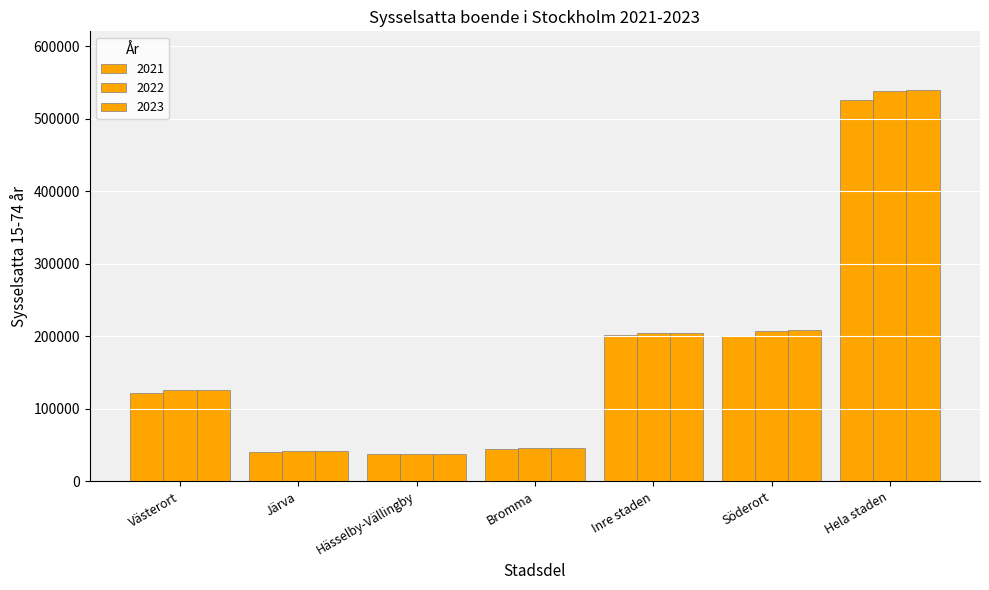

How many data points in 2021 are less than 122277?

3